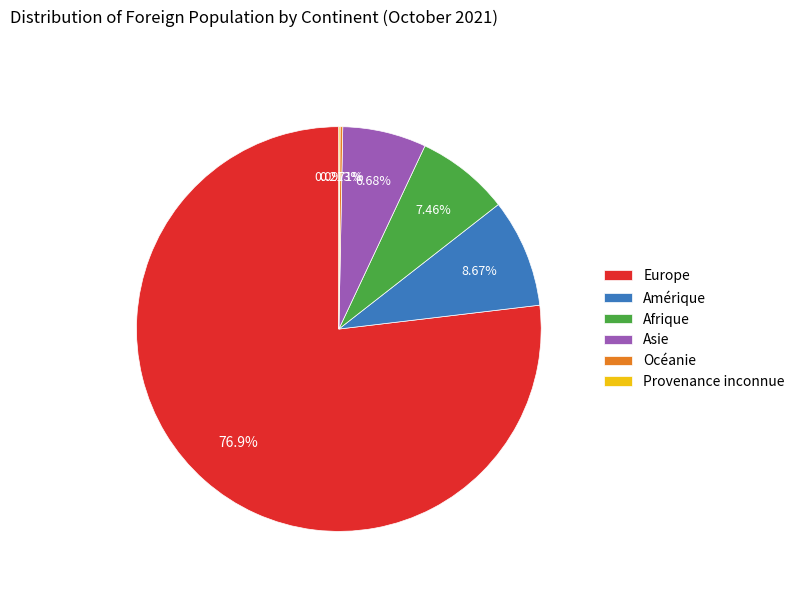

True or false: Asie accounts for 7% of the total.

True